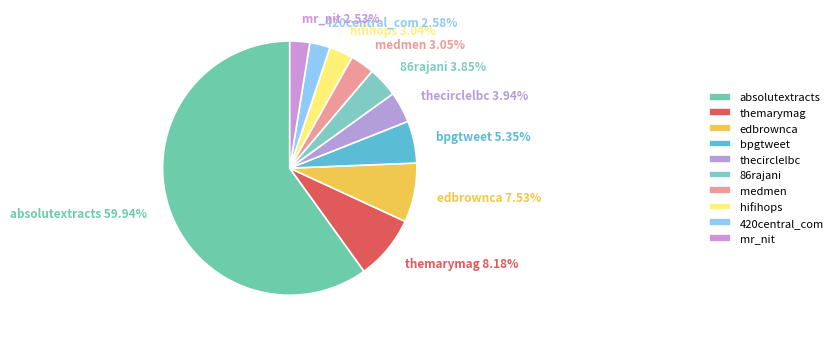

True or false: absolutextracts accounts for 60% of the total.

True